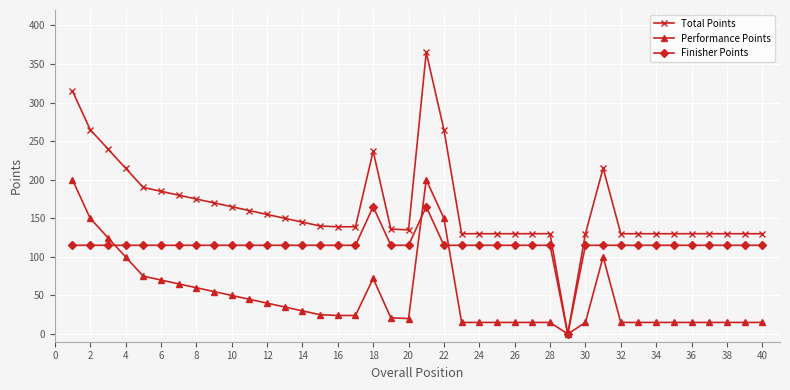

Which series has the largest total across all categories?

Total Points